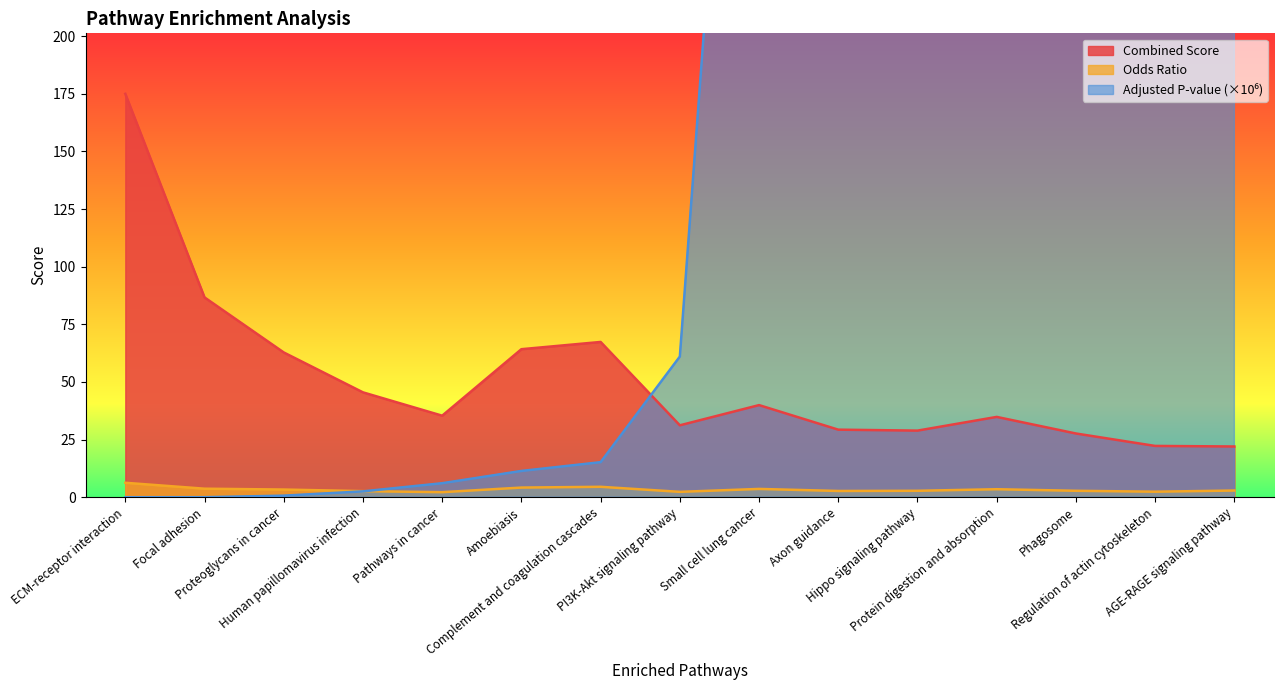

The Adjusted P-value scaled series shows 902.0 at Hippo signaling pathway. True or false?

True